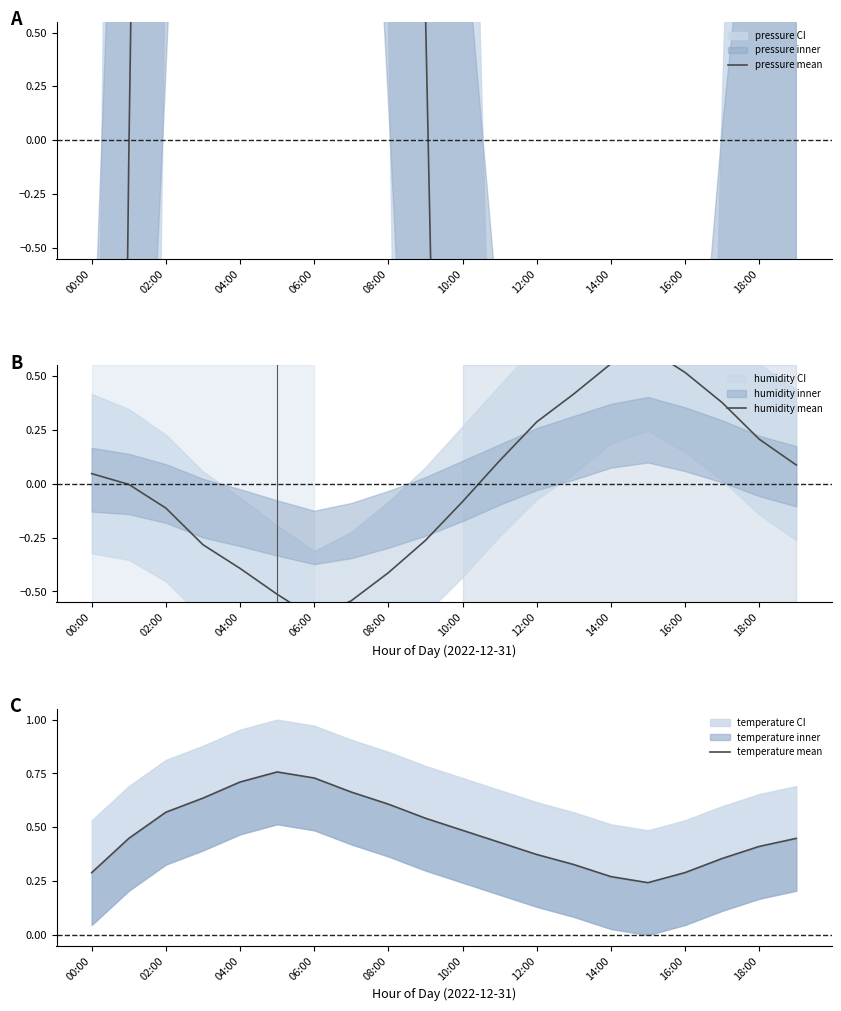

What is the spread (max minus min) of values at 04:00?

33.8